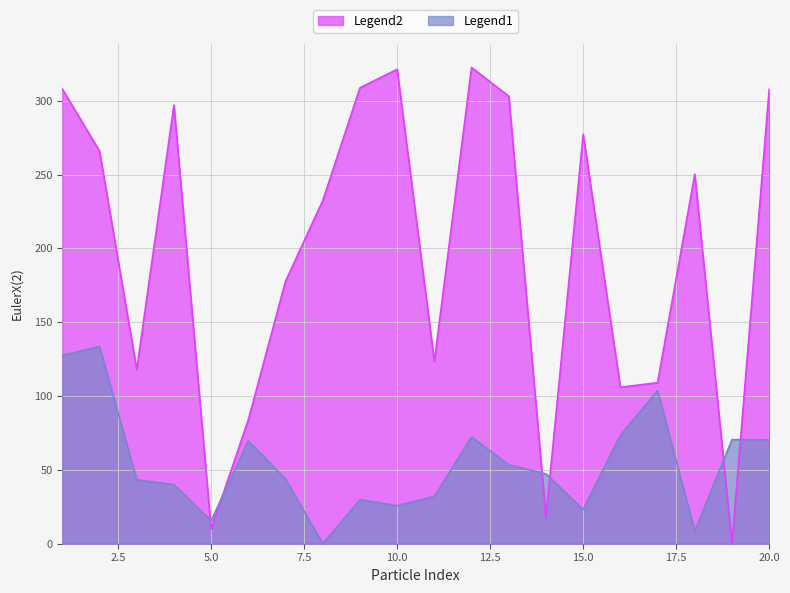

In EulerX(2), how many points are higher than both neighbors (excluding endpoints)?

6